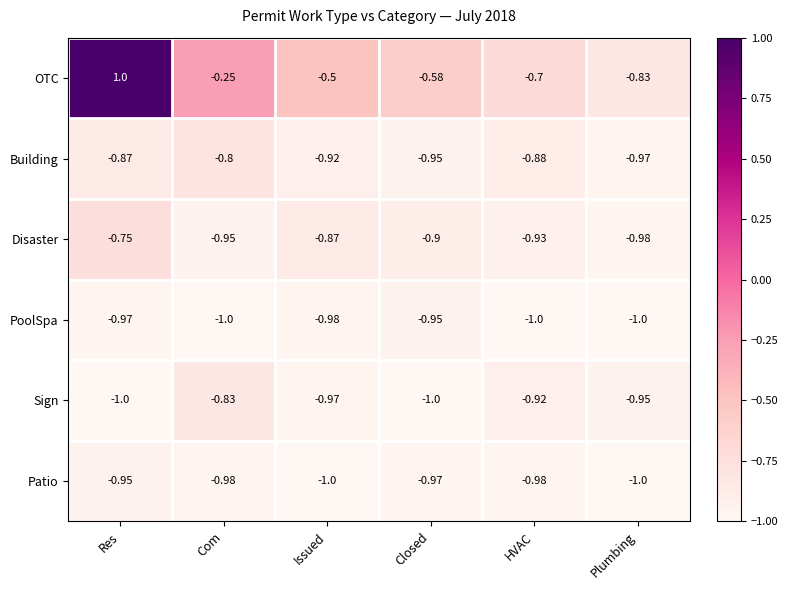

Which series changed the most between HVAC and Plumbing?

OTC